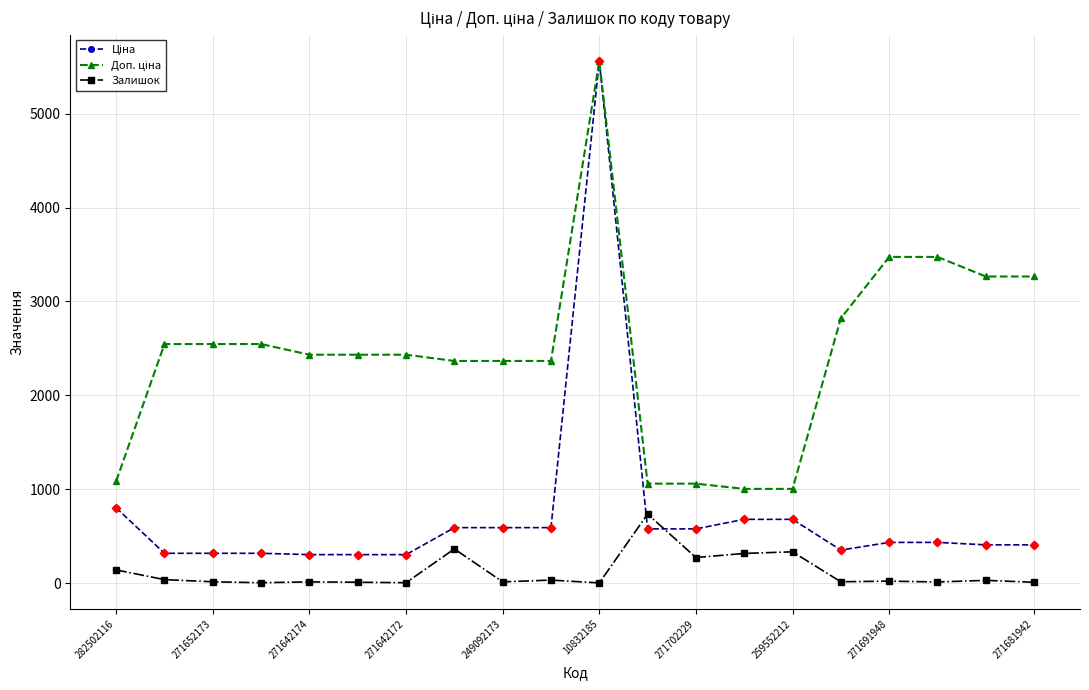

At how many categories does at least one series exceed 1566?

15